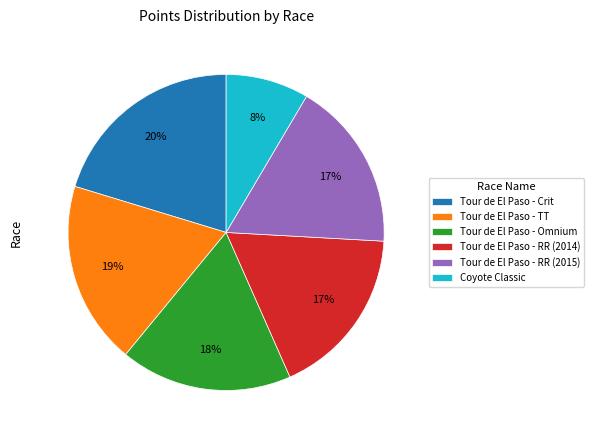

Does any single category account for the majority?

No